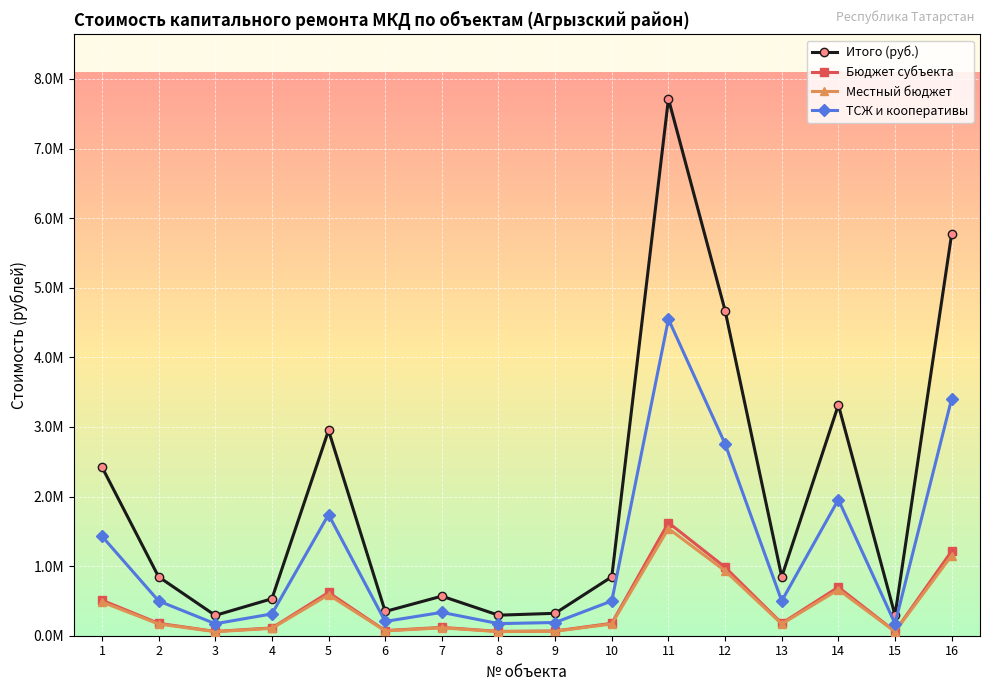

Which category has the highest value across all series?

11